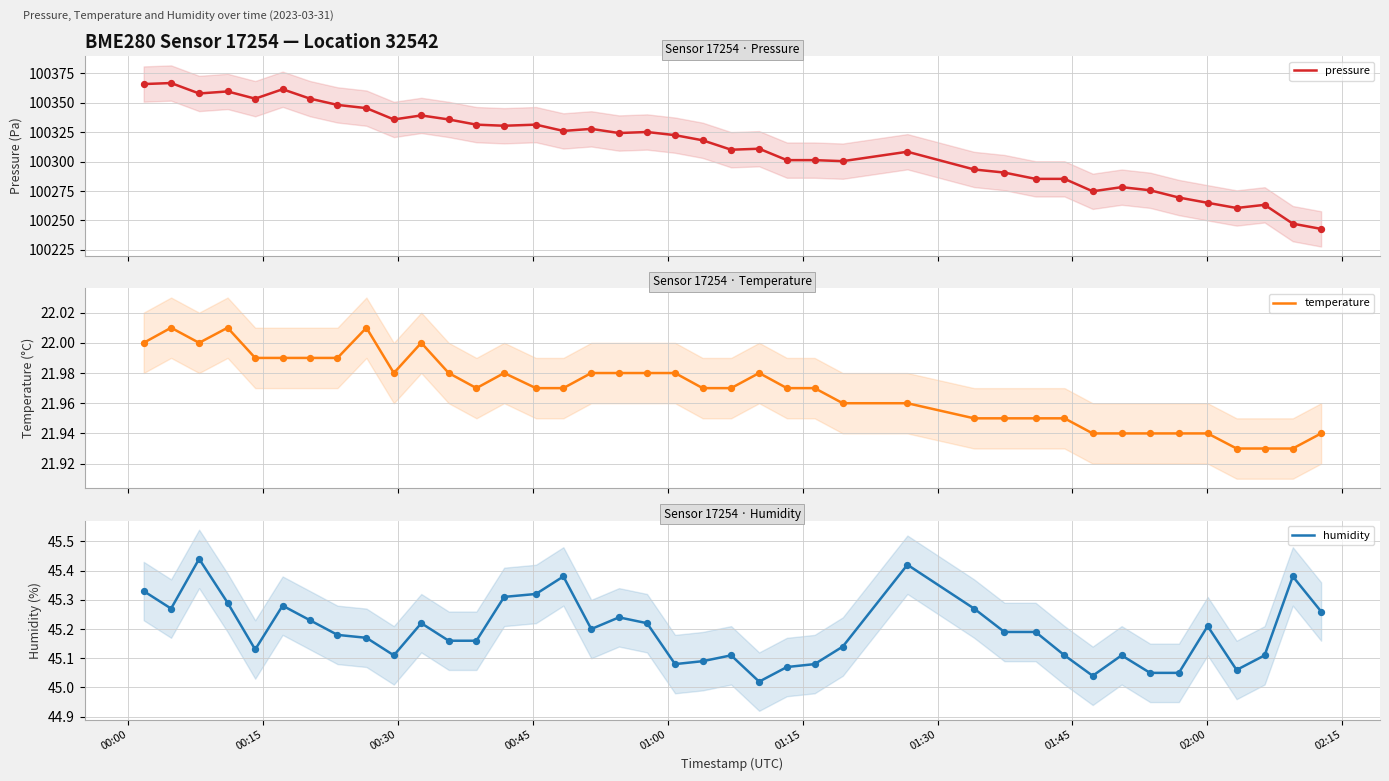

What is the lowest value of the pressure series?

100242.8